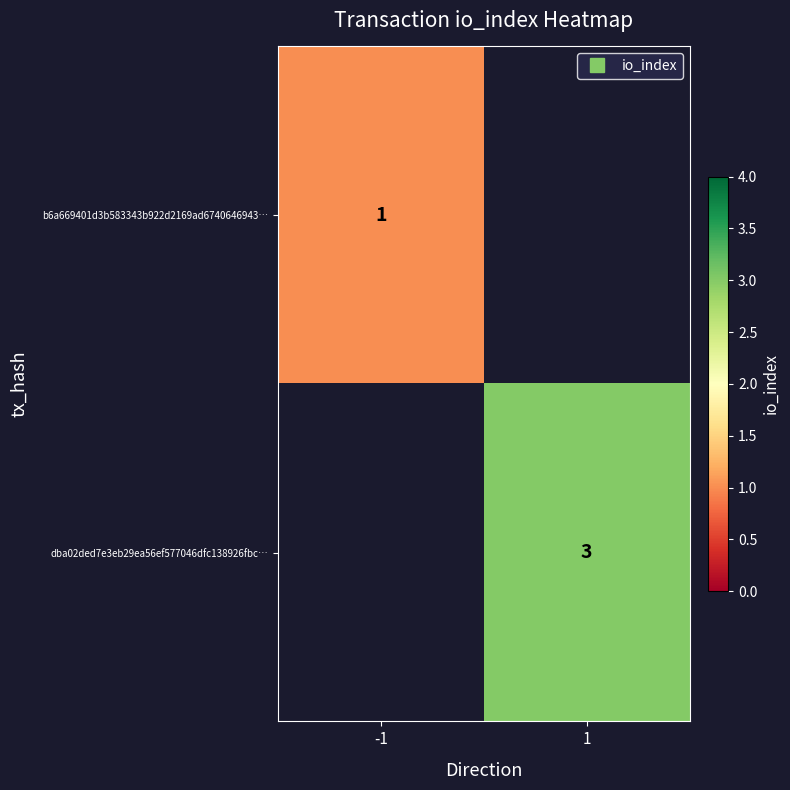

Is it true that b6a669401d3b583343b922d2169ad6740646943… equals 1.0 at -1?

True